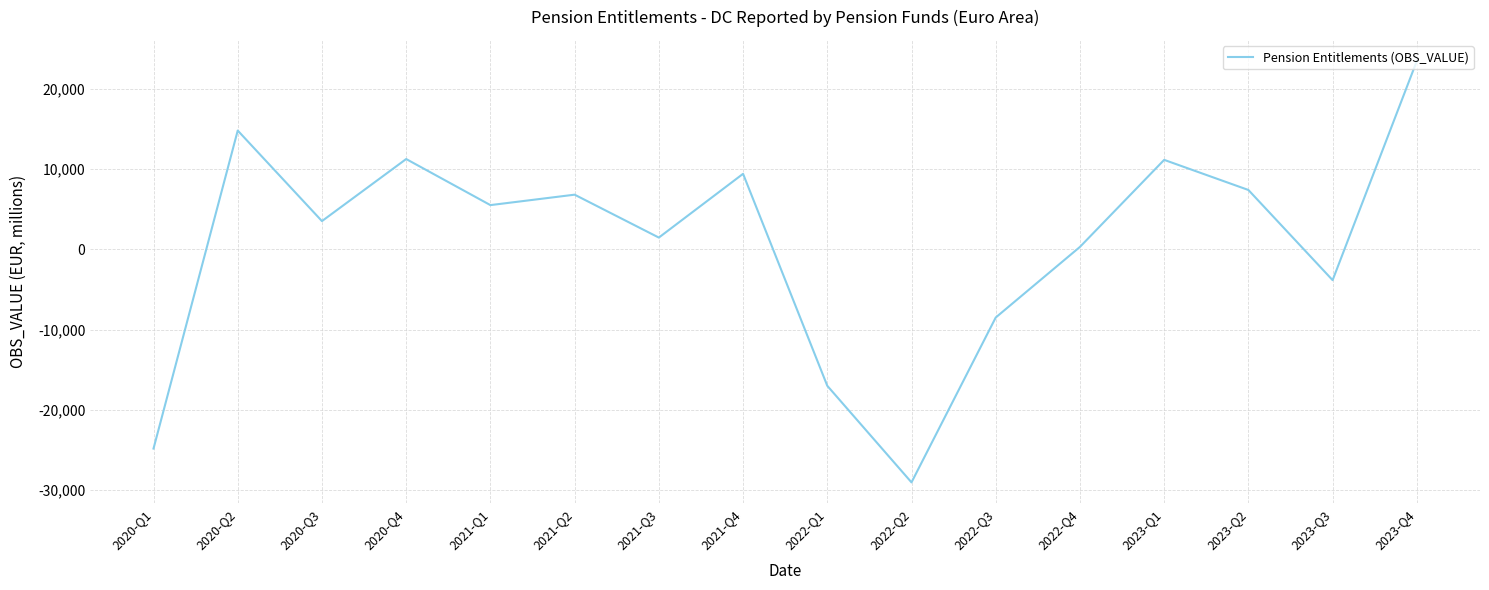

Which label corresponds to the smallest value in the chart?

2022-Q2